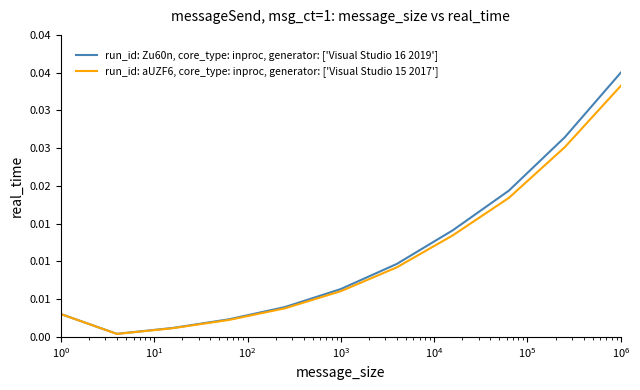

What are all the series names shown in the legend?

run_id: Zu60n, core_type: inproc, generator: ['Visual Studio 16 2019'], run_id: aUZF6, core_type: inproc, generator: ['Visual Studio 15 2017']